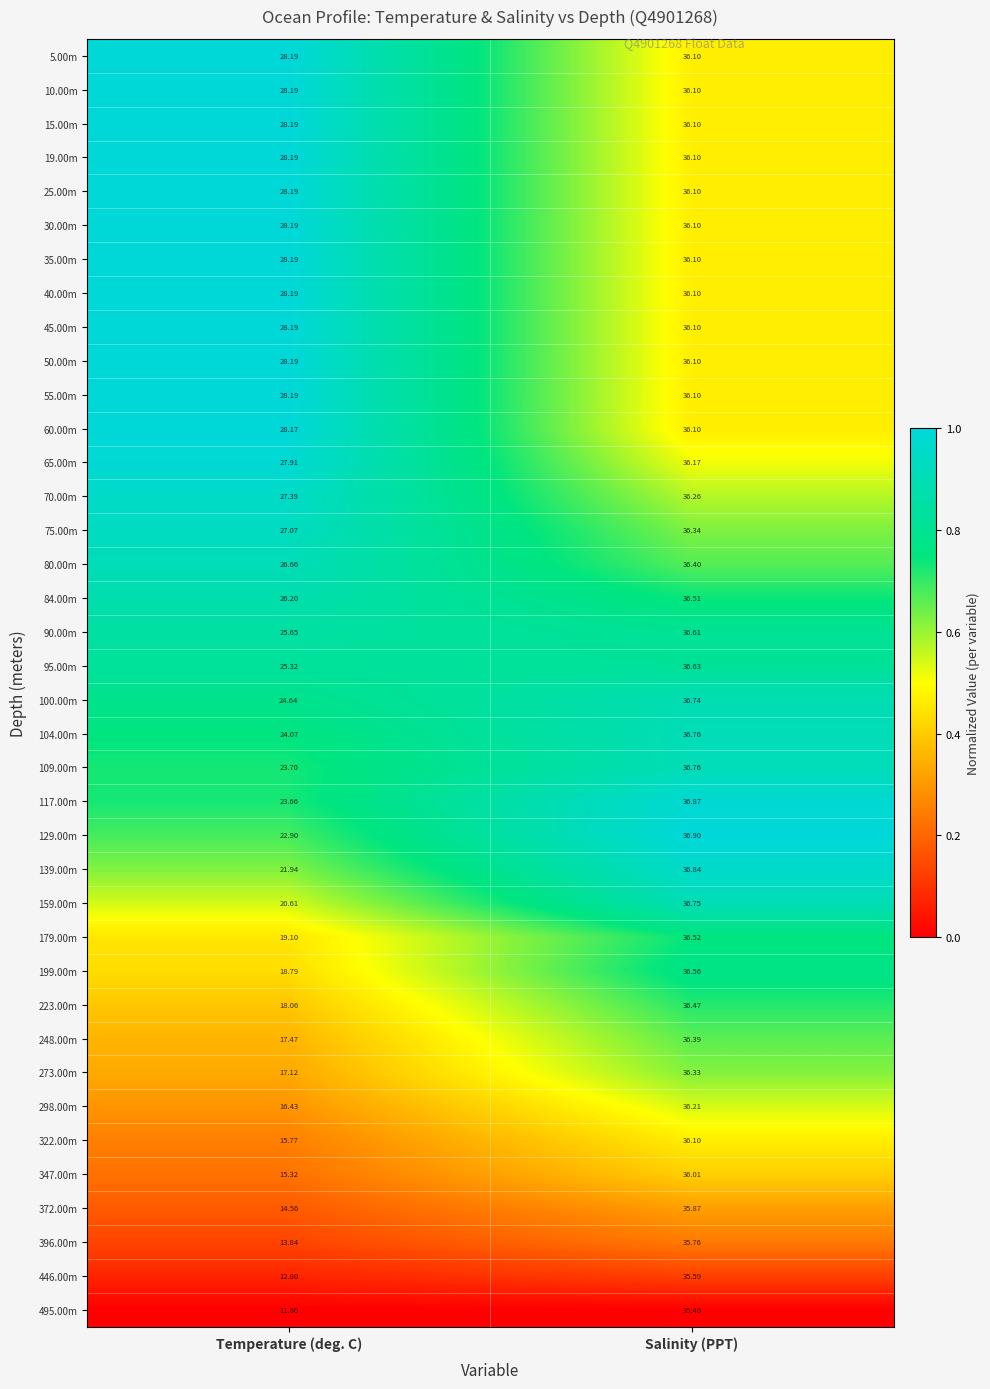

How many distinct data groups are displayed?

38